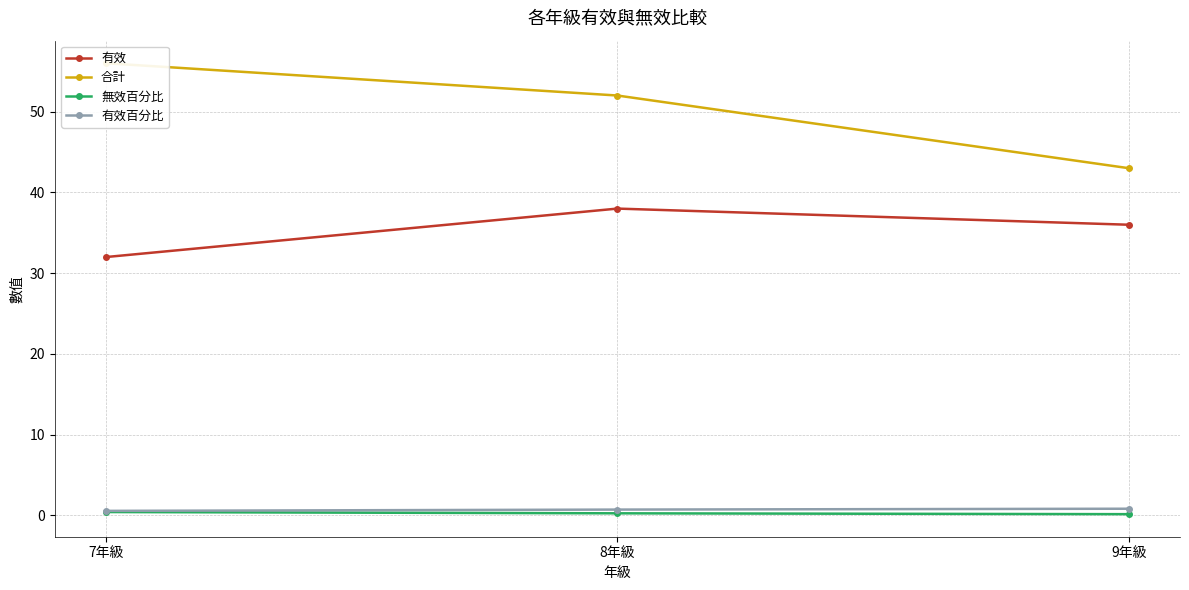

At which label does 合計 reach its minimum?

9年級